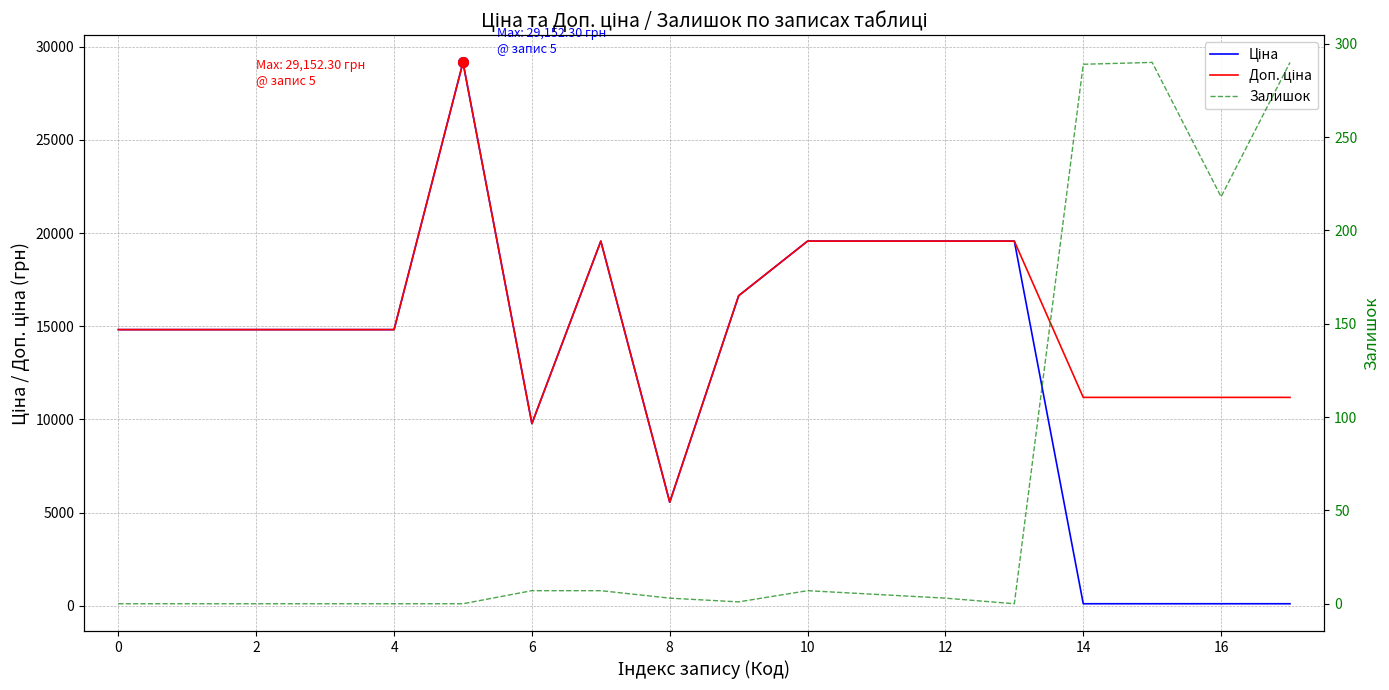

What is the total value across all series at 11?

39134.8